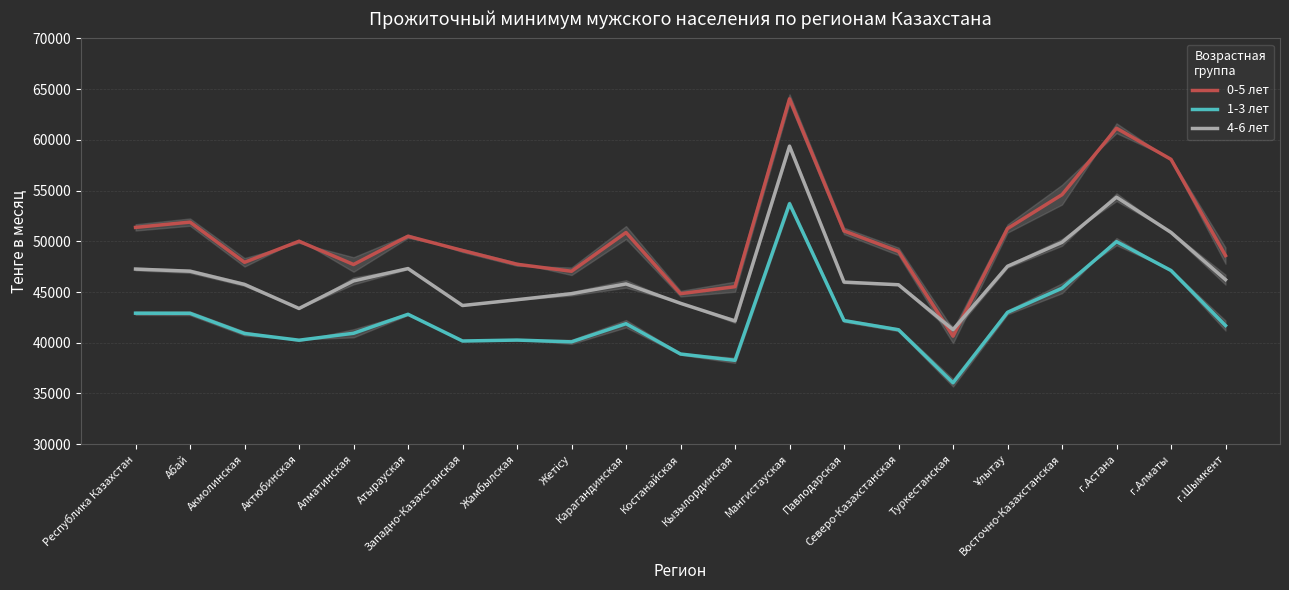

True or false: 1-3 лет has more than 0 points higher than both neighbors.

True